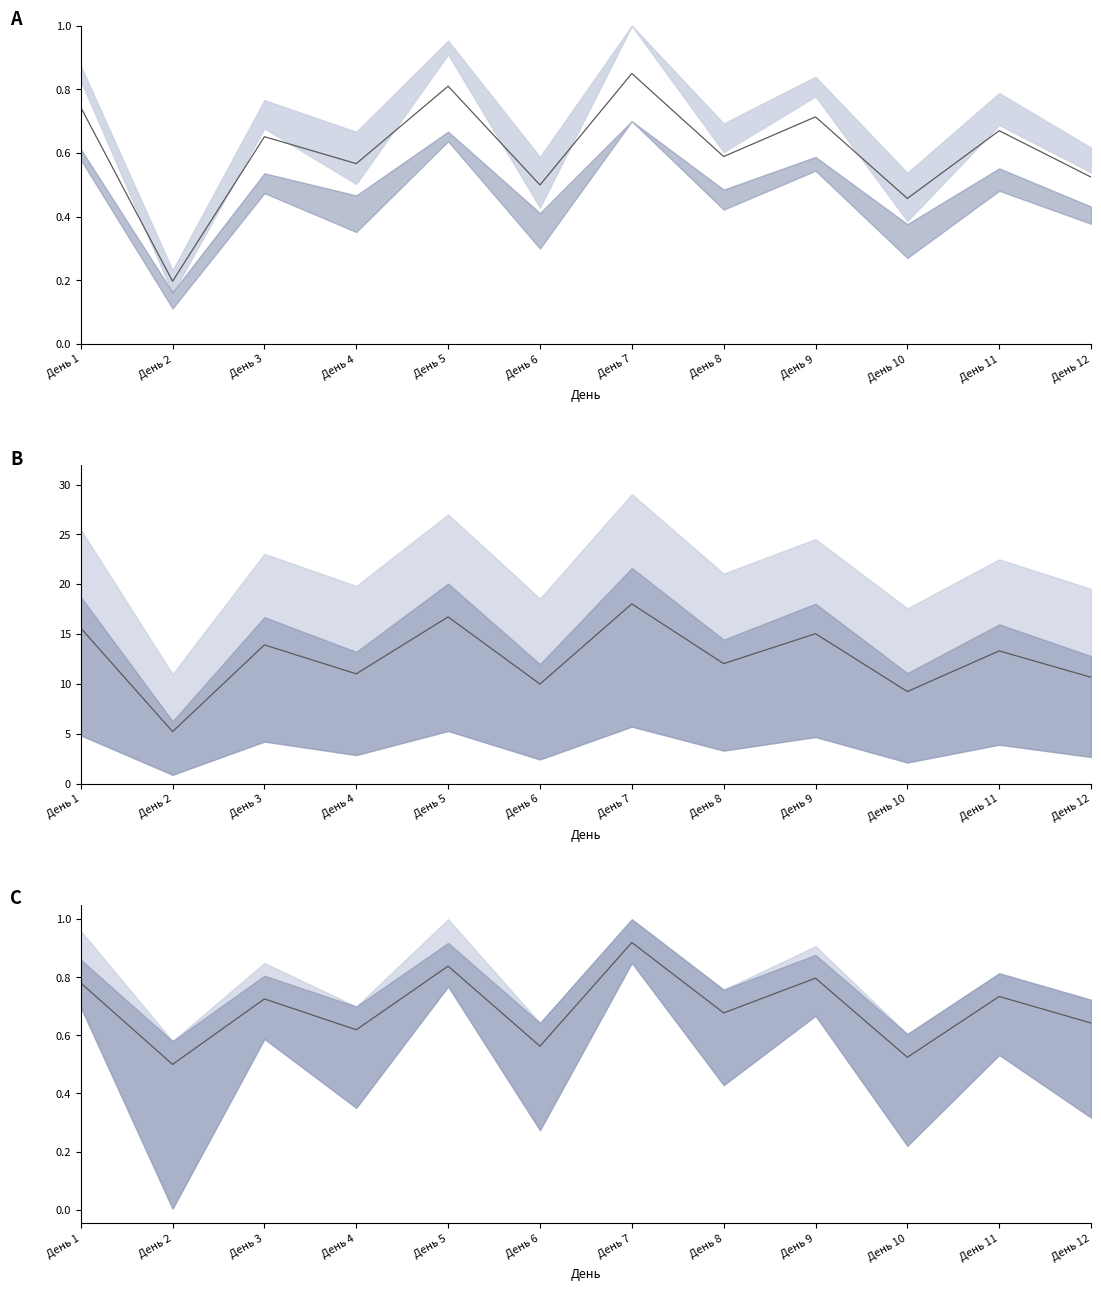

What is the average value of the Жиры (норм.) series?

0.7